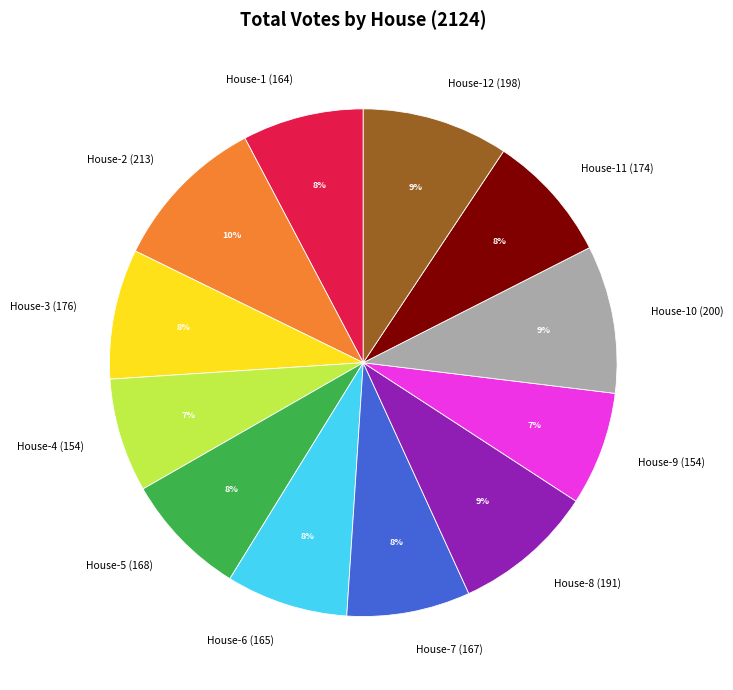

Is it true that House-5 (168) is 18% of the pie?

False